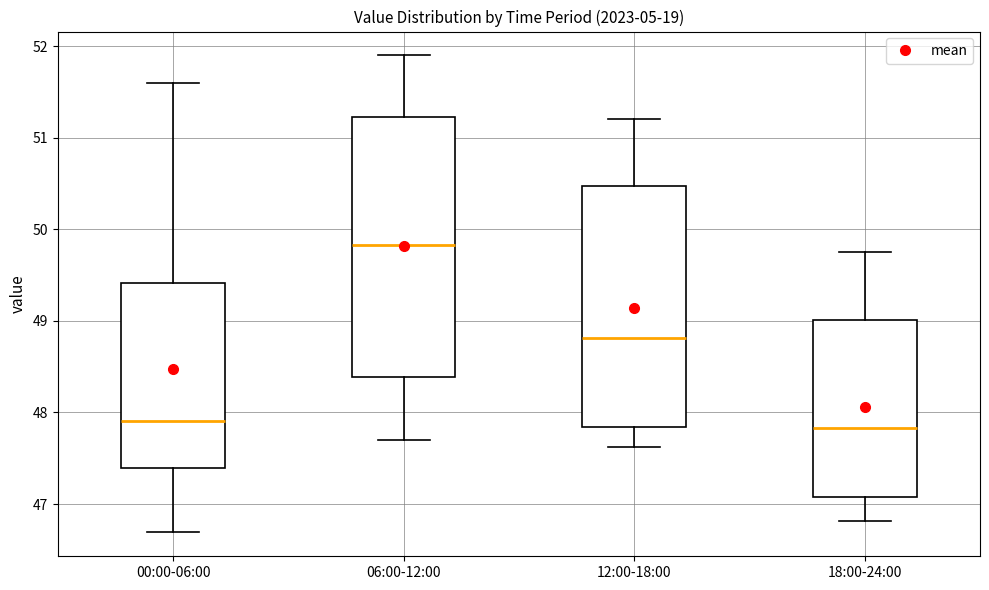

Reading left to right, read every box against the y-axis: the position of its median line, the range the box covers, and the ends of its whiskers. The values are not printed on the chart, so give them approximately, as read against the axis.

00:00-06:00: median 47.9, box 47.4 to 49.4, whiskers 46.7 to 51.6
06:00-12:00: median 49.8, box 48.4 to 51.2, whiskers 47.7 to 51.9
12:00-18:00: median 48.8, box 47.8 to 50.5, whiskers 47.6 to 51.2
18:00-24:00: median 47.8, box 47.1 to 49.0, whiskers 46.8 to 49.8